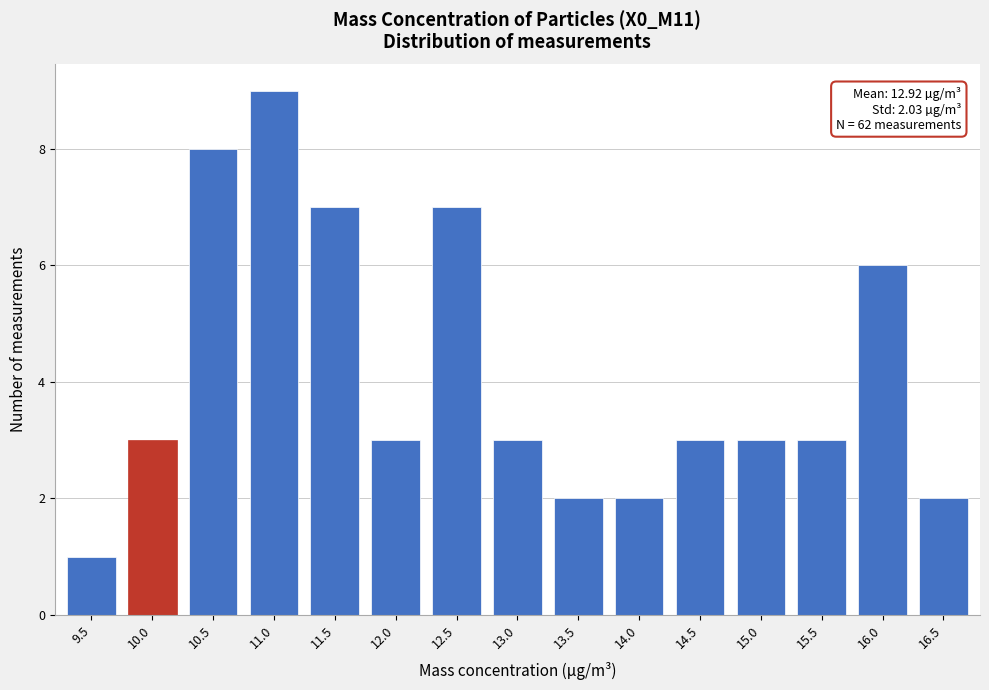

Reading left to right, extract all data points from this chart.

1	3	8	9	7	3	7	3	2	2	3	3	3	6	2